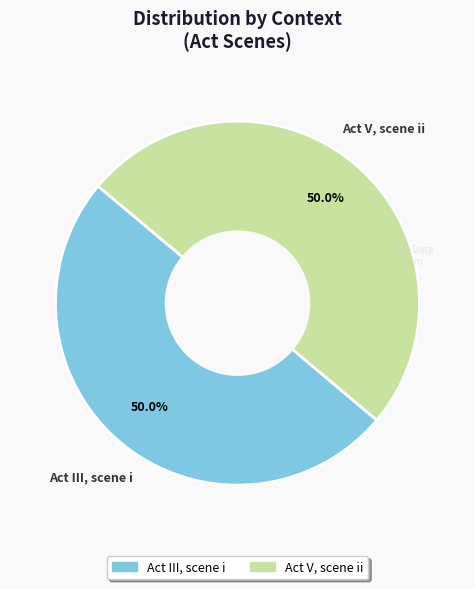

What is the ratio of the value at Act III, scene i to the value at Act V, scene ii?

1.0